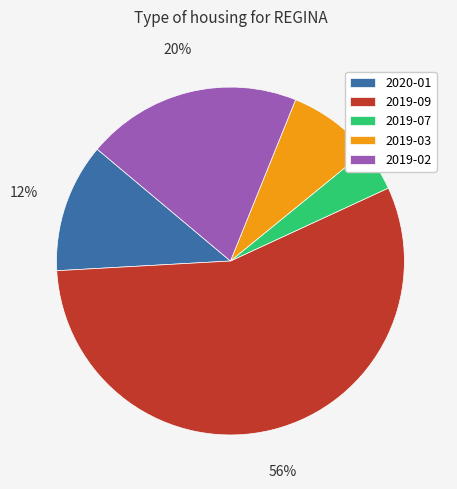

True or false: 2019-09 accounts for 56% of the total.

True